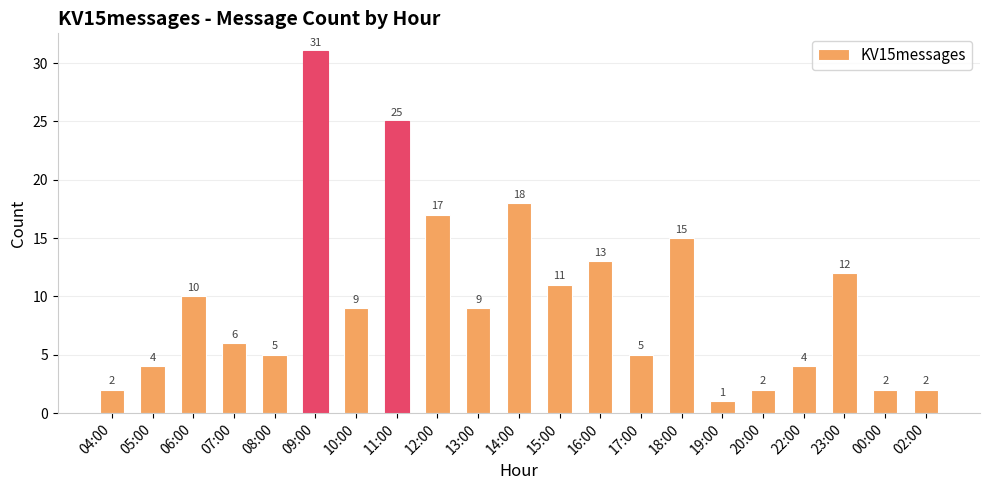

Between 18:00 and 13:00, which is larger?

18:00